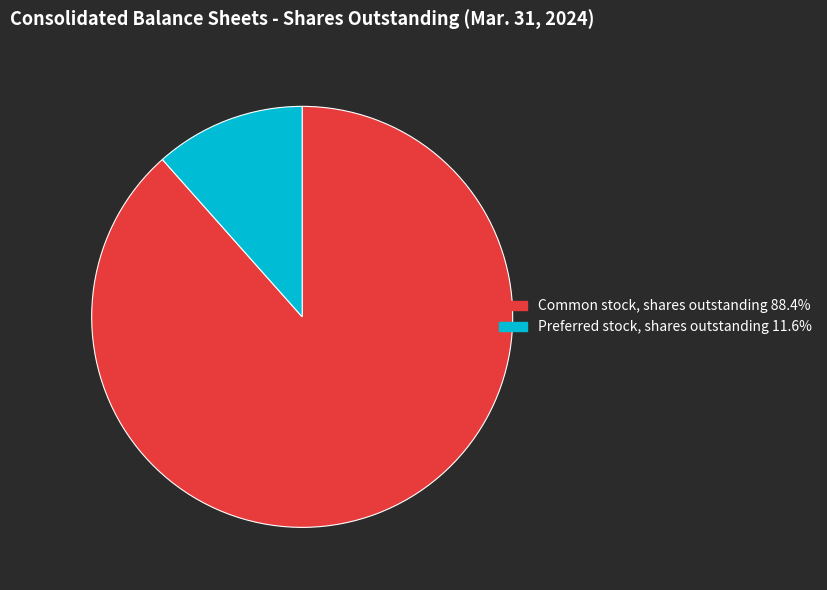

What is the ratio of the value at Common stock, shares outstanding 88.4% to the value at Preferred stock, shares outstanding 11.6%?

7.7